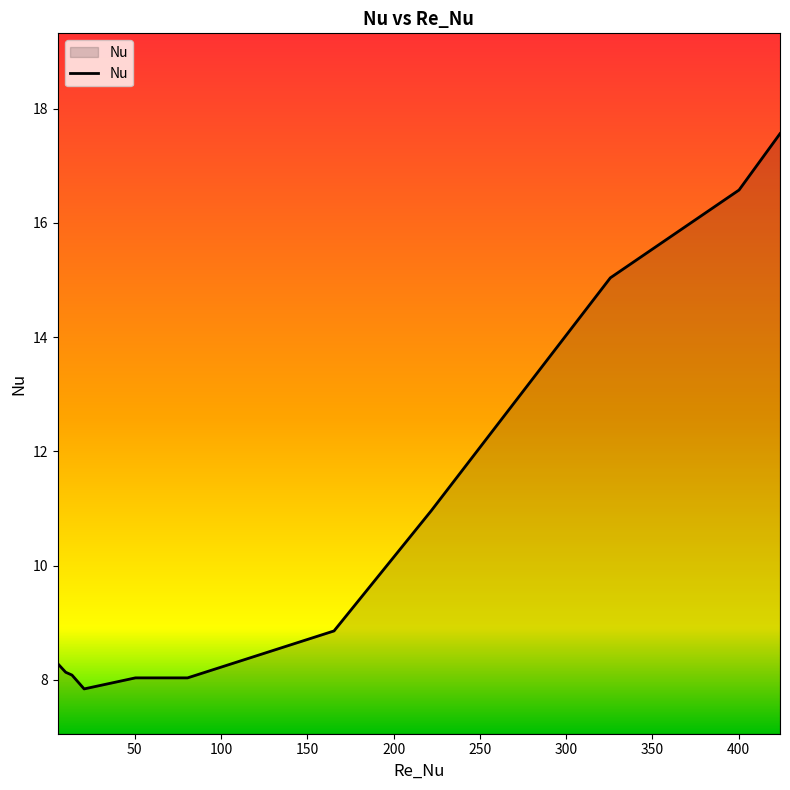

What is the greatest value displayed?

17.6